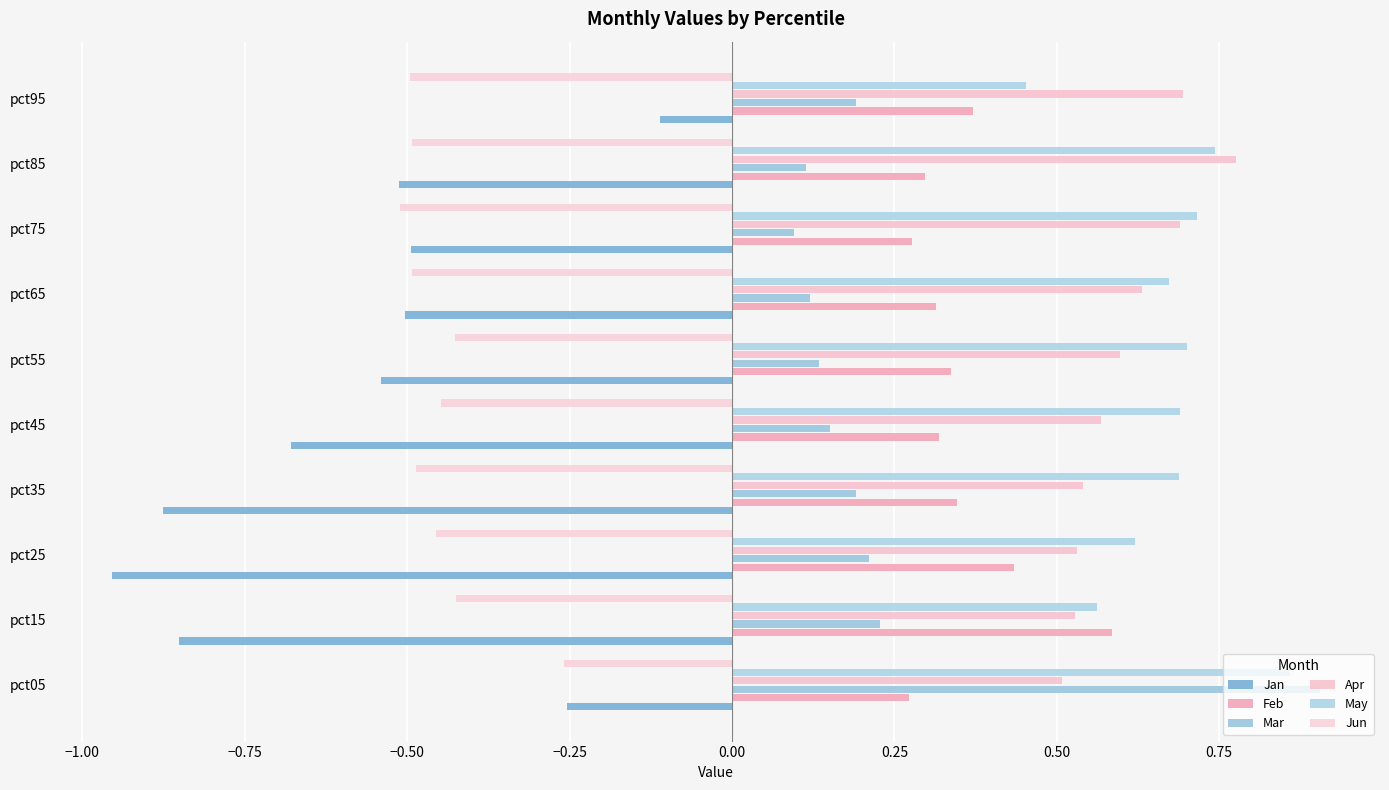

Count the number of data series in this chart.

6